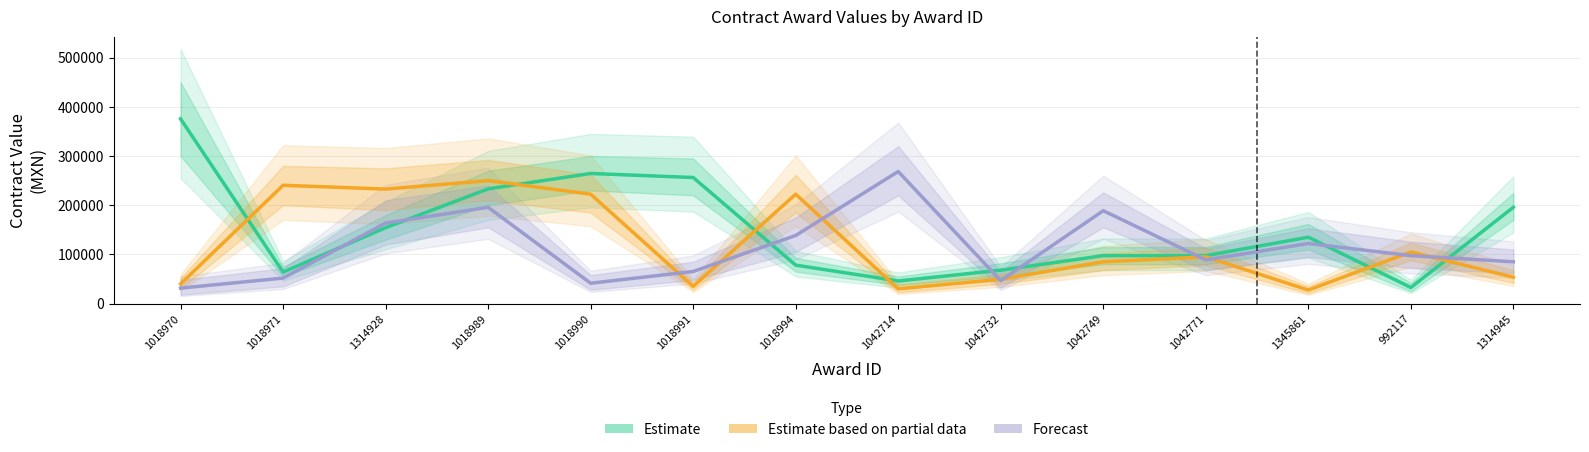

Reading right to left, list all the values displayed in this chart.

Estimate: 195756.1	32730.3	134997.4	97479.8	97479.8	67887.8	46000.0	78142.0	256286.1	264500.0	233230.0	154282.8	63980.0	375600.0
Estimate based on partial data: 53625.5	105000.0	27586.2	95000.0	84965.0	49464.0	30000.0	222413.8	34971.5	222413.8	250000.0	232758.6	240517.2	40000.0
Forecast: 84965.0	97479.8	122140.5	88800.0	188811.0	46573.4	268513.6	138461.6	65265.5	41379.3	195756.1	163636.3	51850.0	31453.5